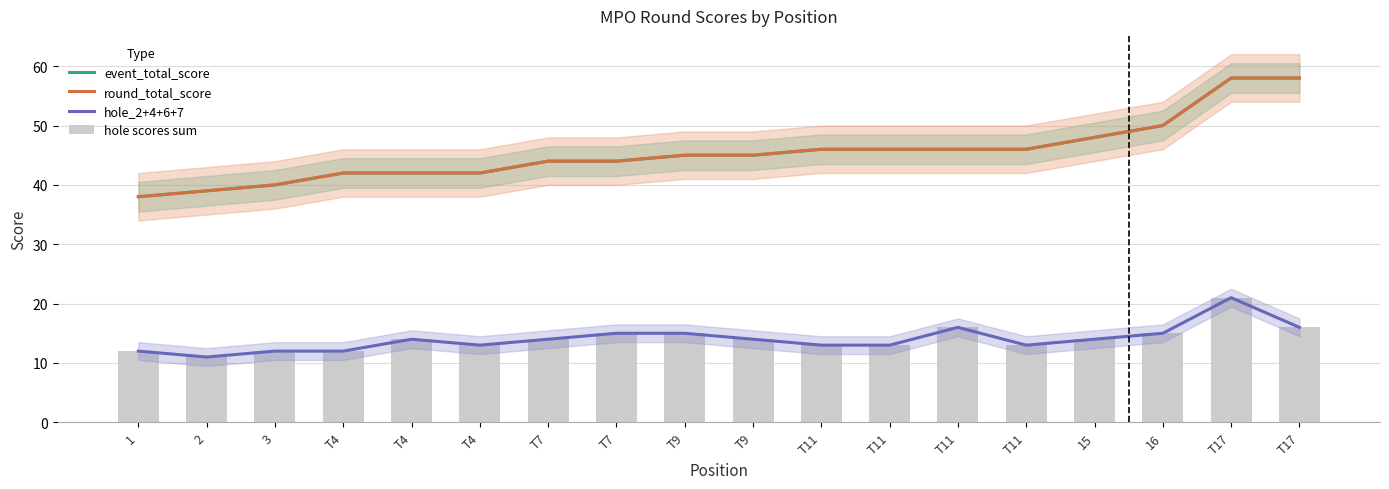

Between T11 and T11, which series saw the biggest shift?

event_total_score